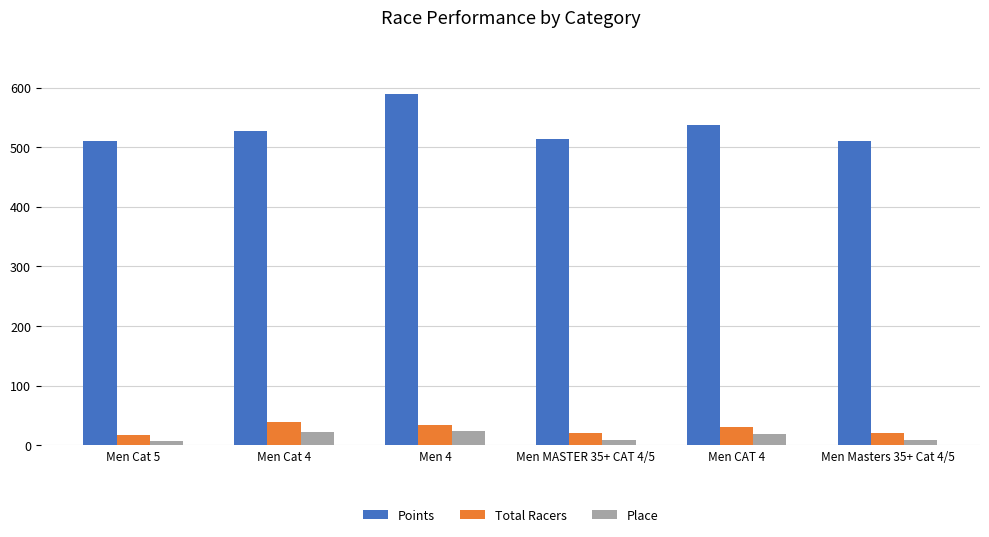

At how many categories does at least one series exceed 476?

6